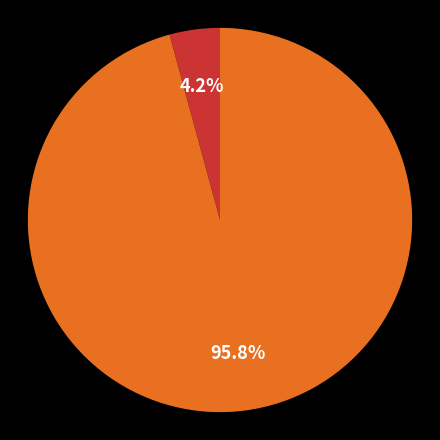

Does any single category account for the majority?

Yes